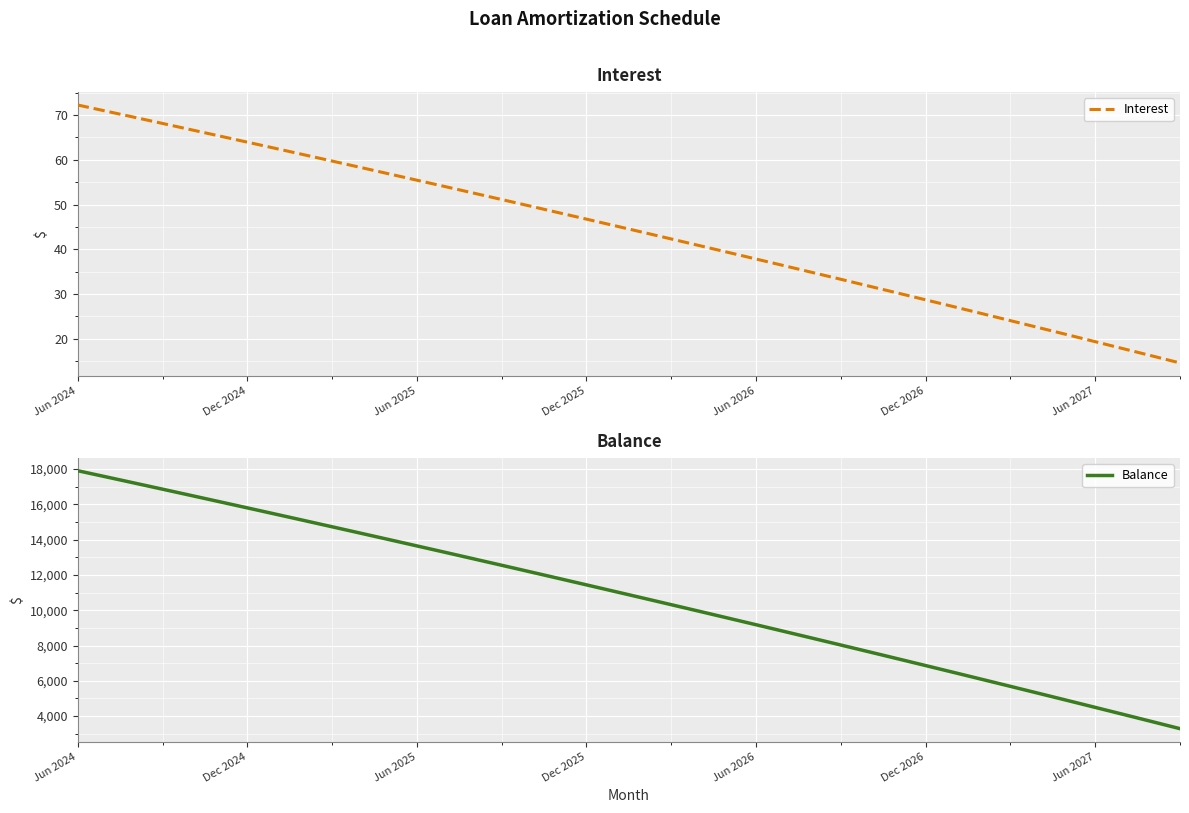

Reading left to right, what are all the values shown in this chart?

Interest: 72.2	70.9	69.5	68.1	66.7	65.3	63.9	62.5	61.1	59.7	58.3	56.9	55.4	54.0	52.6	51.1	49.7	48.2	46.7	45.3	43.8	42.3	40.8	39.3	37.8	36.3	34.8	33.3	31.8	30.2	28.7	27.2	25.6	24.1	22.5	20.9	19.4	17.8	16.2	14.6
Balance: 17905.0	17558.0	17209.0	16859.0	16507.0	16154.0	15800.0	15444.0	15087.0	14728.0	14368.0	14007.0	13644.0	13280.0	12914.0	12547.0	12178.0	11808.0	11436.0	11063.0	10689.0	10313.0	9936.0	9557.0	9177.0	8795.0	8412.0	8027.0	7641.0	7253.0	6863.0	6472.0	6079.0	5685.0	5289.0	4892.0	4493.0	4093.0	3691.0	3287.0